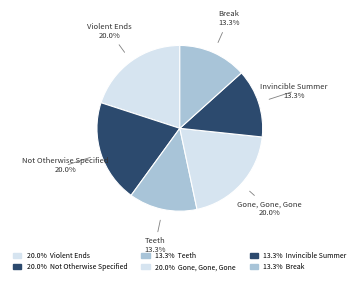

Combined, do Violent Ends and Break account for over 50%?

No